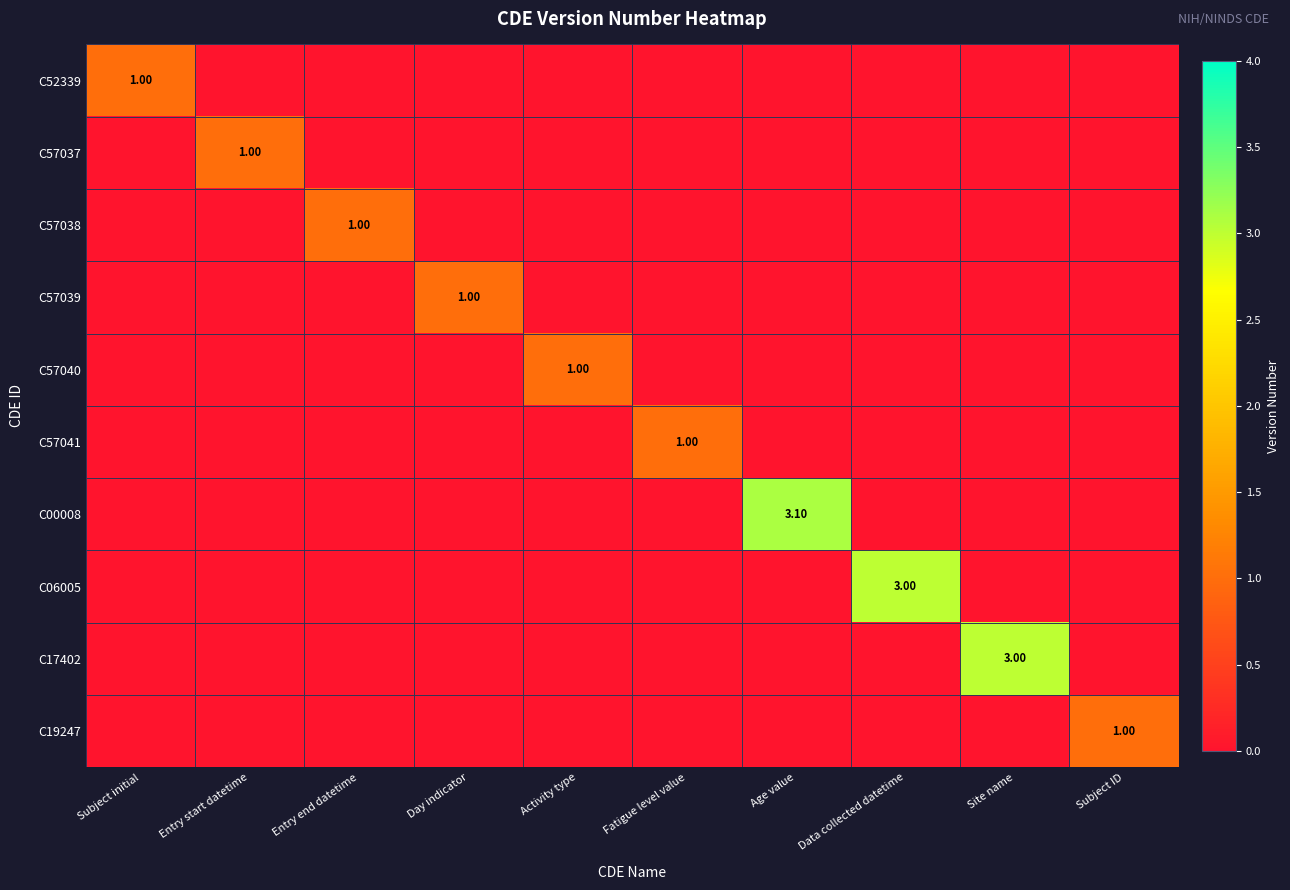

What is the sum of the C57039 values at Day indicator and Subject initial?

1.0